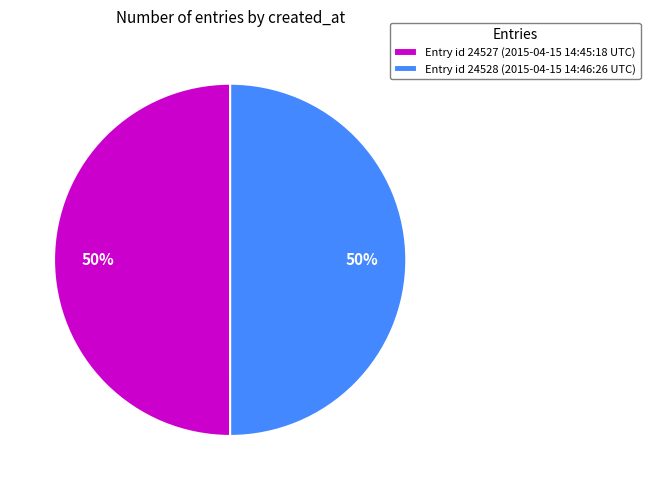

True or false: Entry id 24527 (2015-04-15 14:45:18 UTC) accounts for 50% of the total.

True